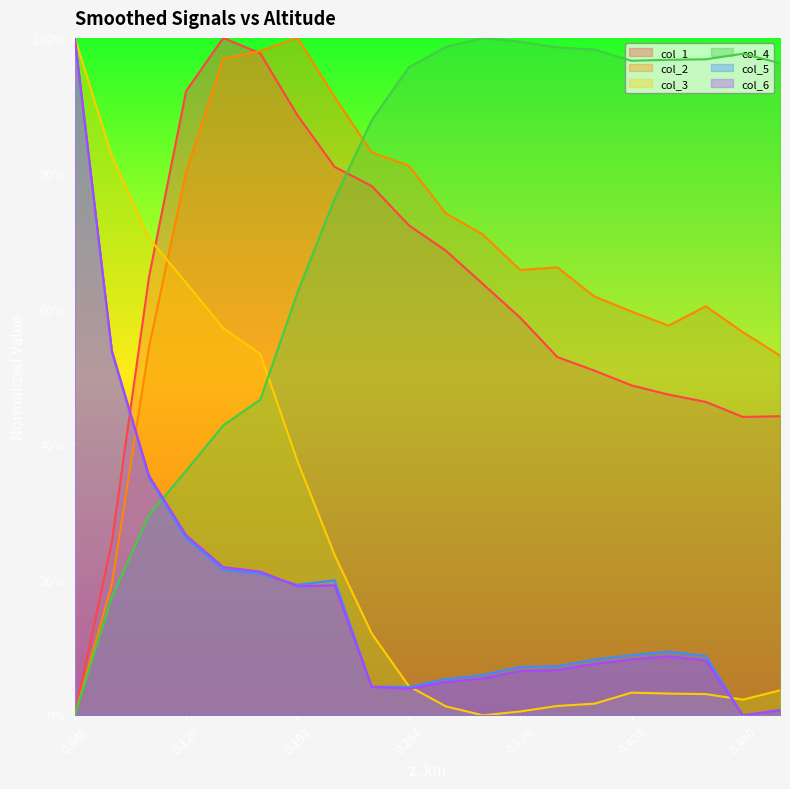

What are all the series names shown in the legend?

col_1, col_2, col_3, col_4, col_5, col_6